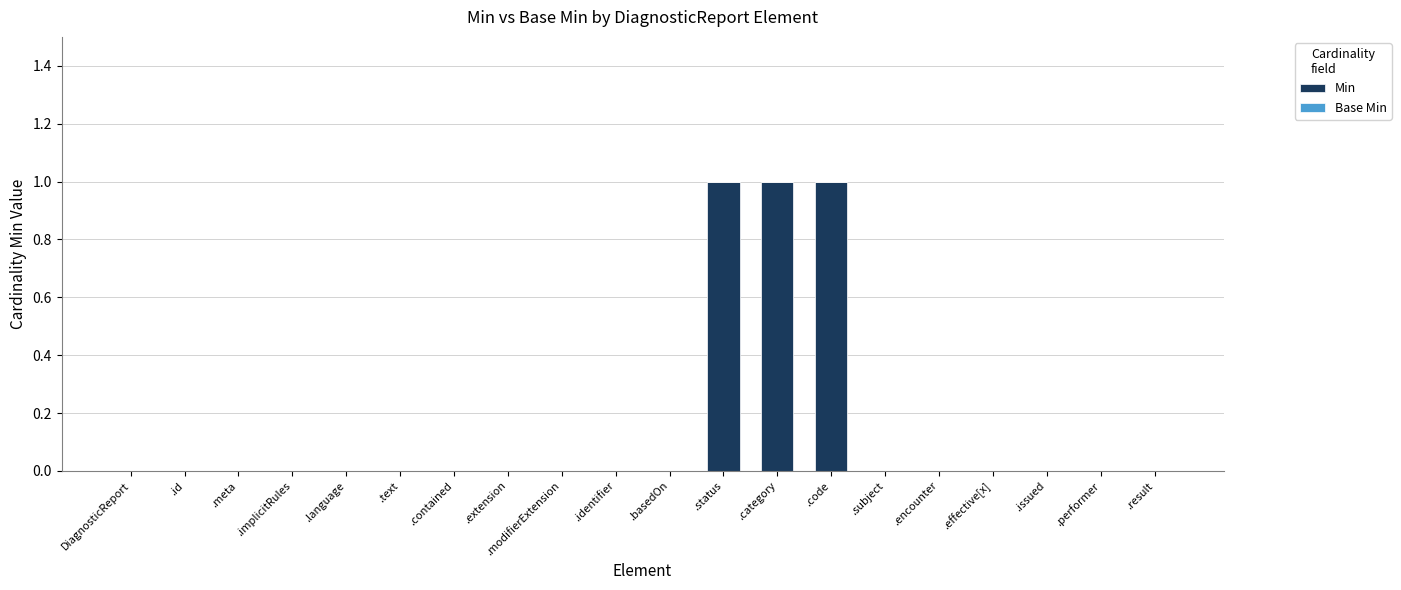

What is the sum of all values?

3